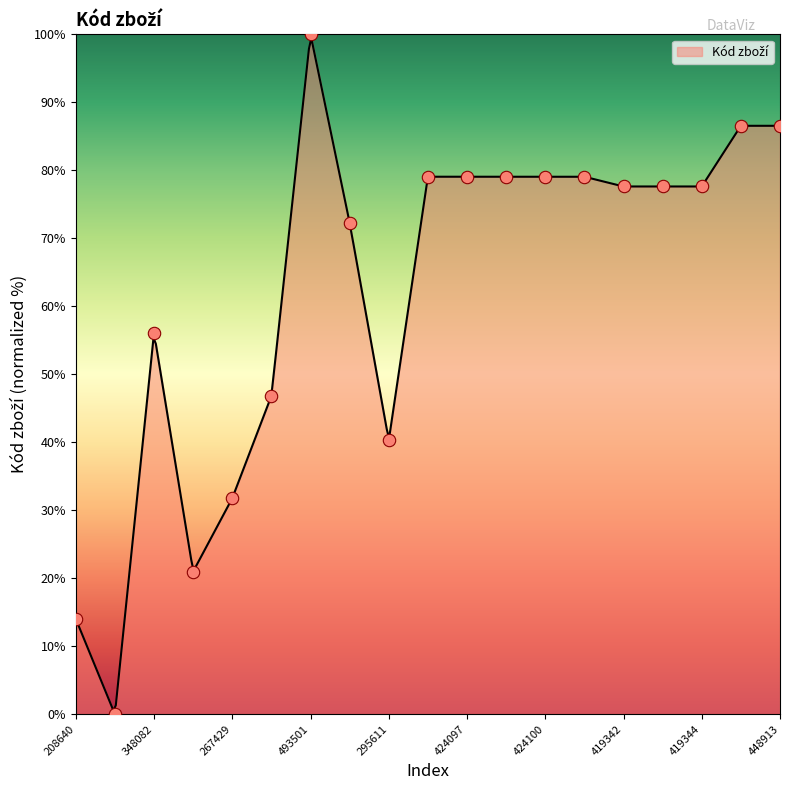

Between 348082 and 267429, which is larger?

348082